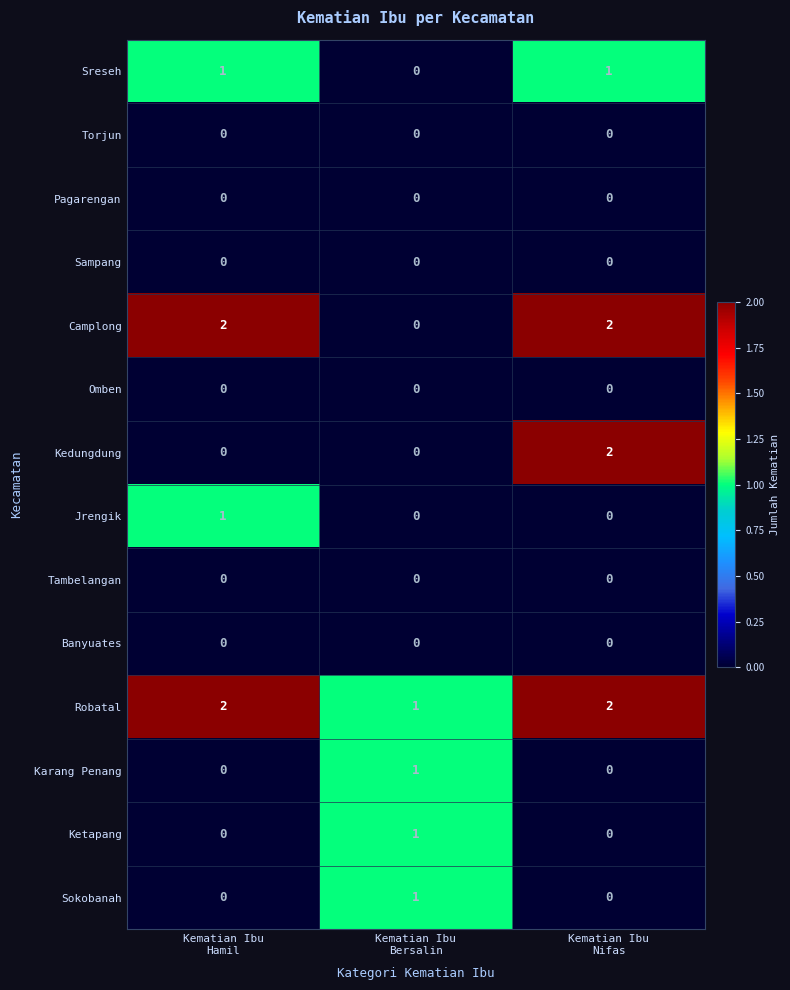

What is the sum of all Robatal values?

5